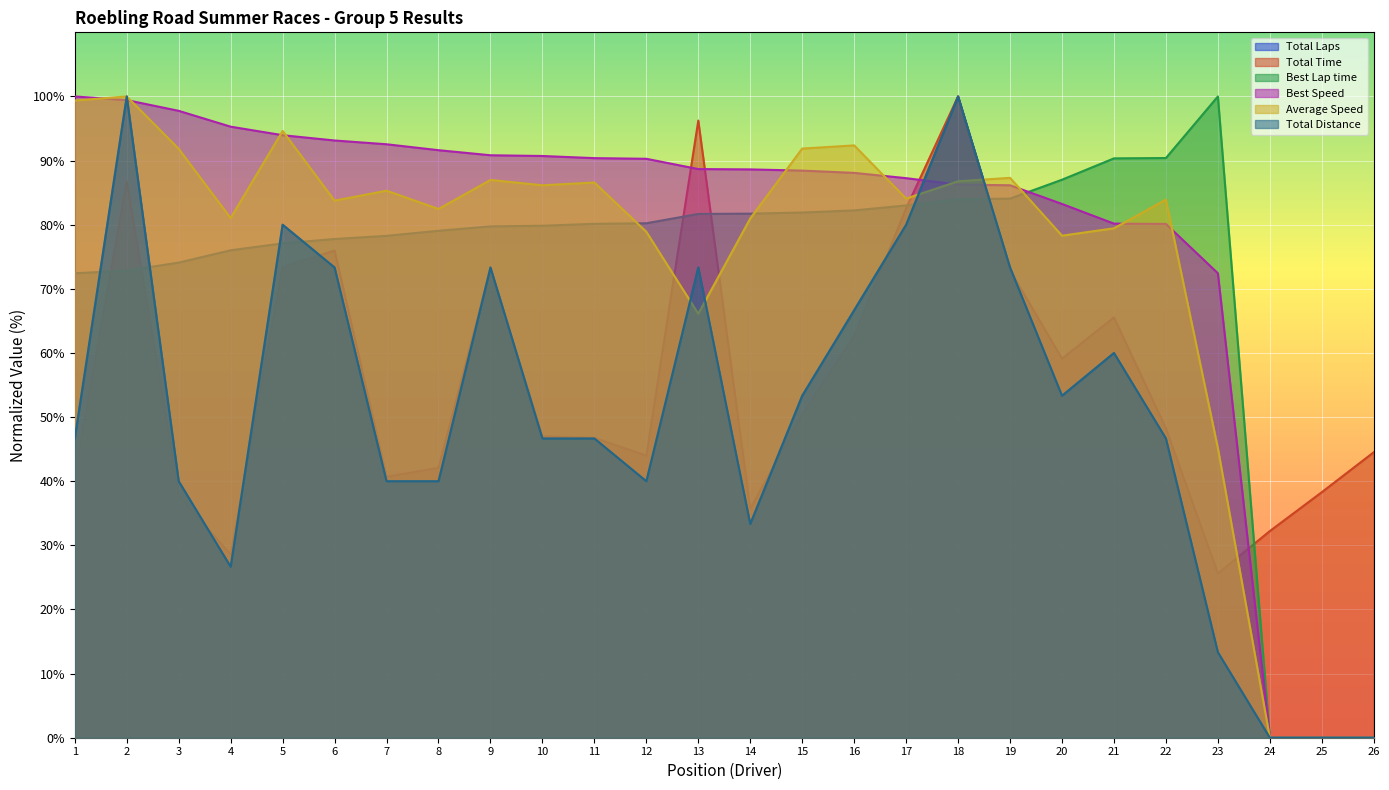

Does the chart display data point markers on the line(s)?

No